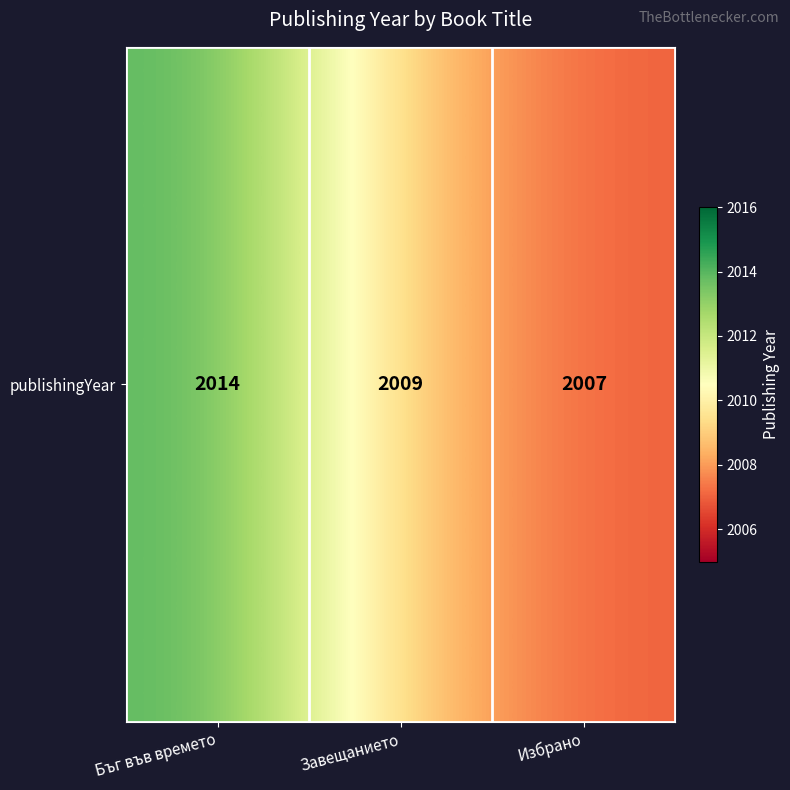

Rank the categories by value from highest to lowest.

Бъг във времето, Завещанието, Избрано